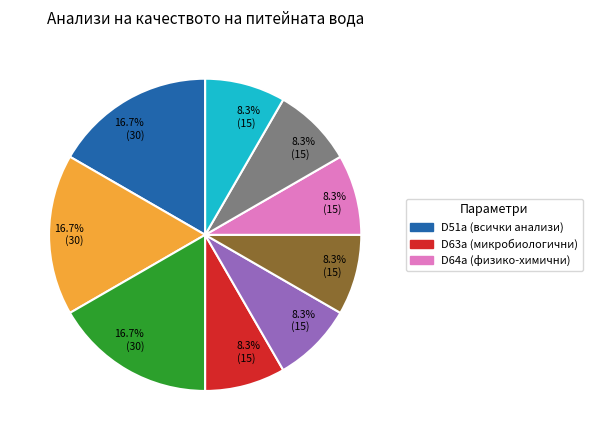

Is there a majority slice in this chart?

No